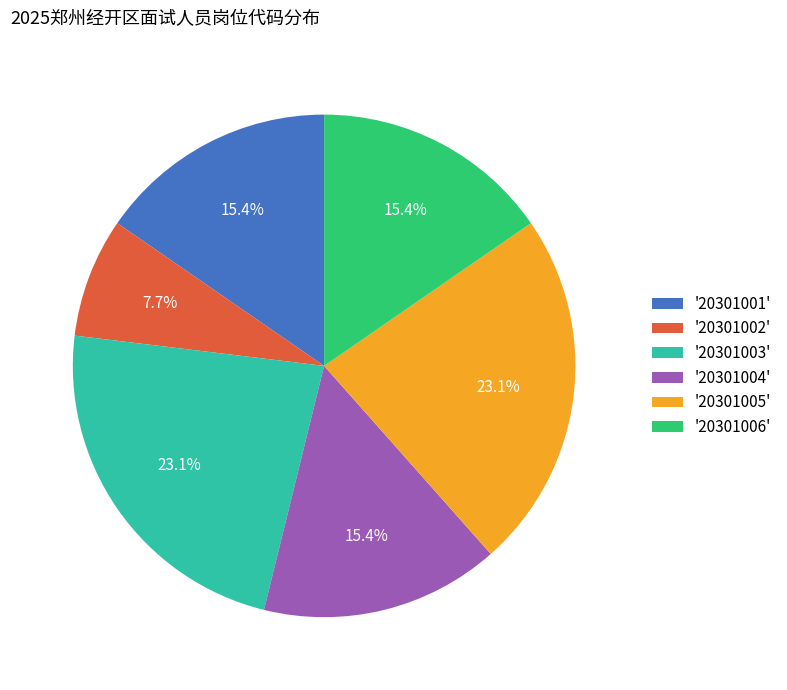

How much of the chart is everything except '20301004'?

84.6%